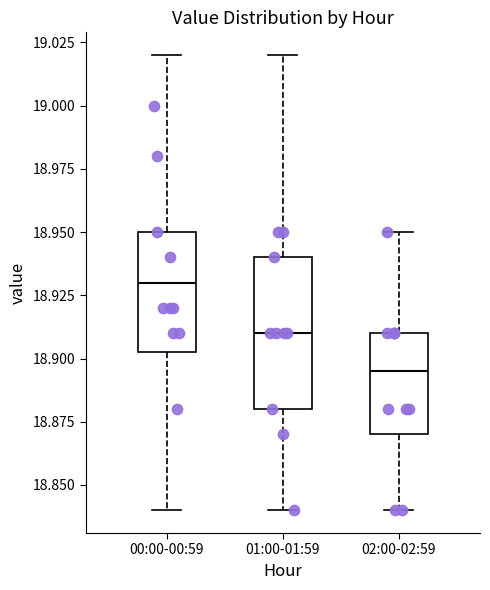

Reading left to right, transcribe this box plot: for each box, give where its median line is, the range the box spans, and where its two whiskers end, as read against the y-axis. The values are not printed on the chart, so give them approximately, as read against the axis.

00:00-00:59: median 18.930, box 18.905 to 18.950, whiskers 18.840 to 19.020
01:00-01:59: median 18.910, box 18.880 to 18.940, whiskers 18.840 to 19.020
02:00-02:59: median 18.895, box 18.870 to 18.910, whiskers 18.840 to 18.950